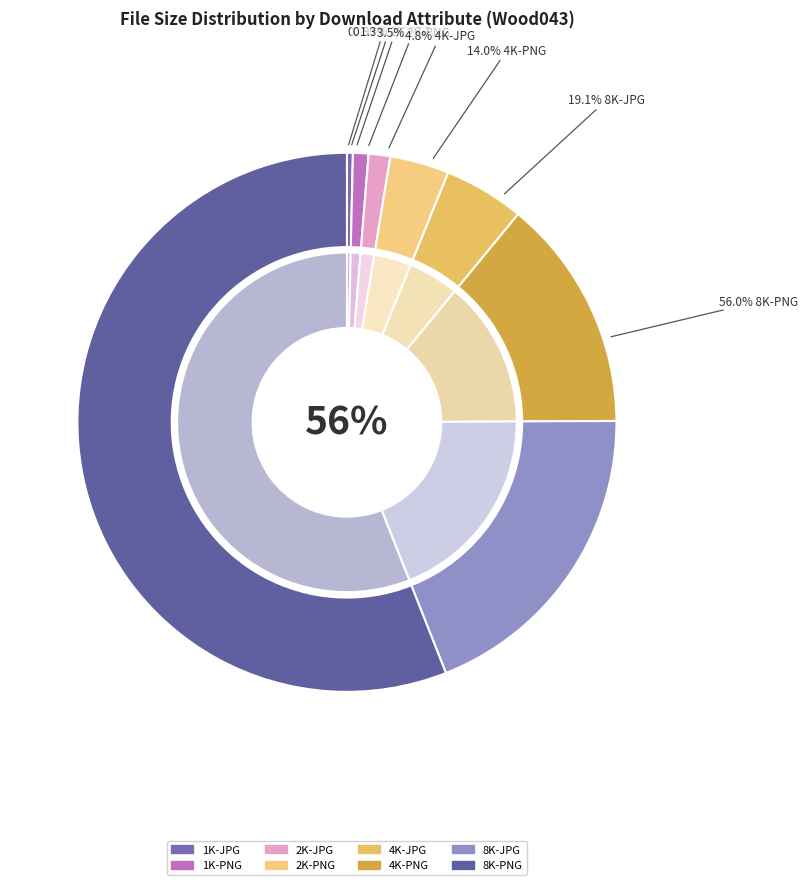

To the nearest percent, what is the difference between the 2K-JPG and 2K-PNG slice percentages?

2%